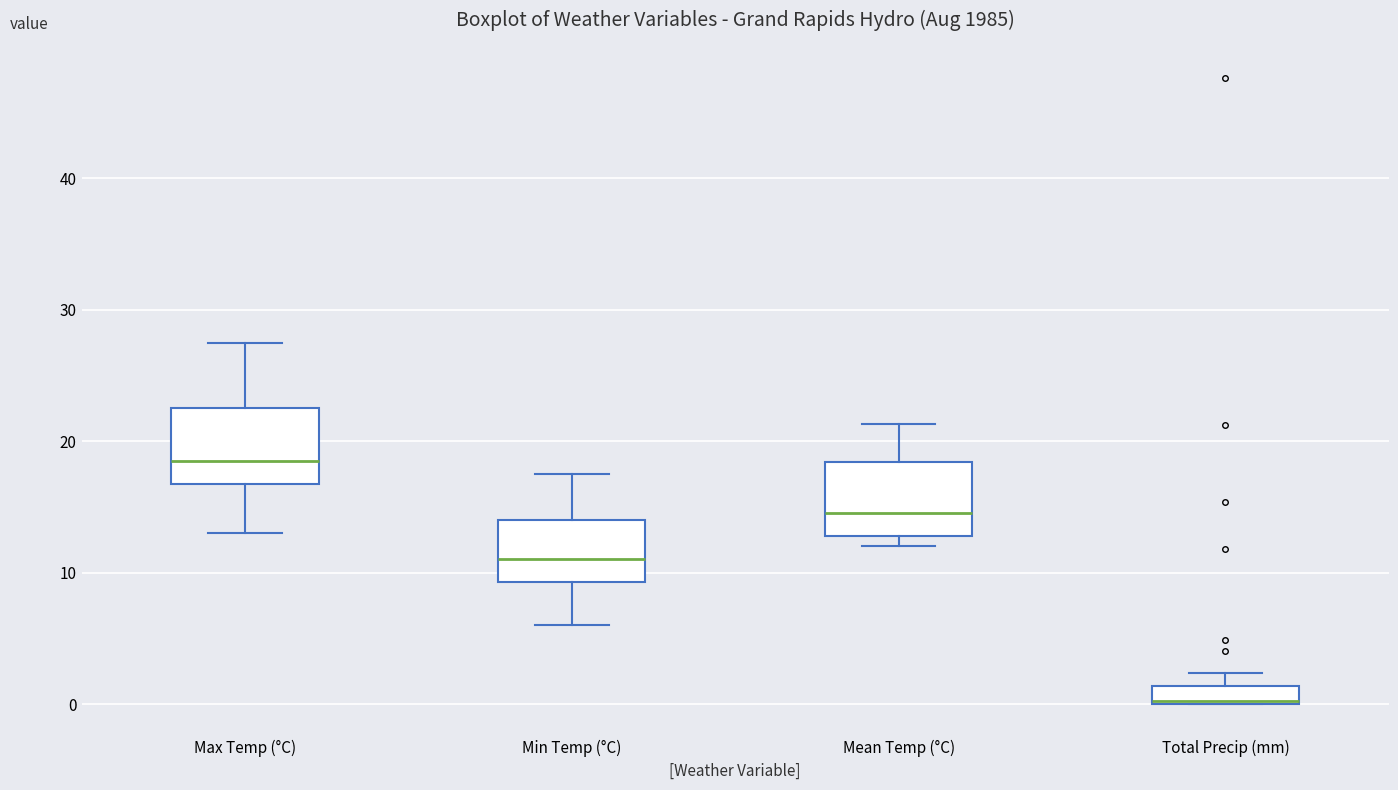

Where does the upper whisker of the box for Min Temp (°C) end on the y-axis? The values are not printed on the chart, so give them approximately, as read against the axis.

18